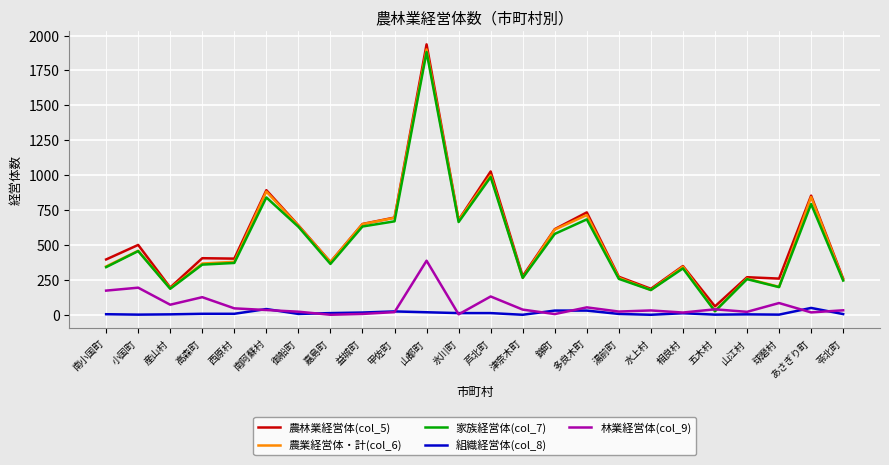

Which category has the highest value across all series?

山都町